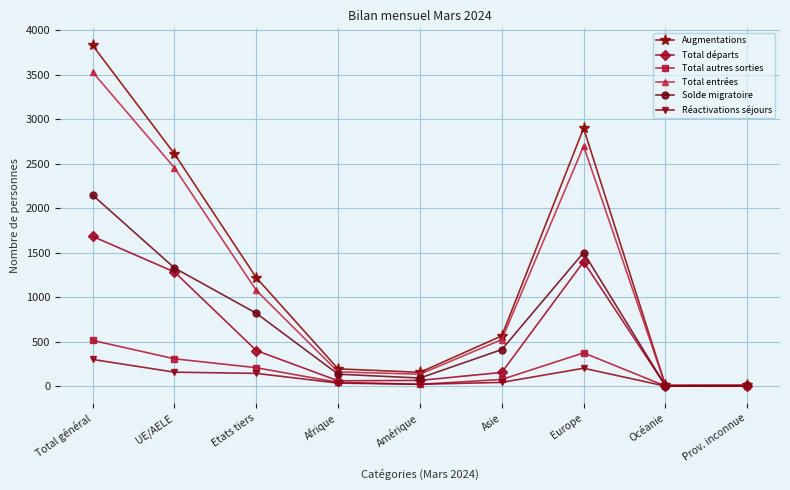

At Etats tiers, list the series in order from largest to smallest.

Augmentations, Total entrées, Solde migratoire, Total départs, Total autres sorties, Réactivations séjours